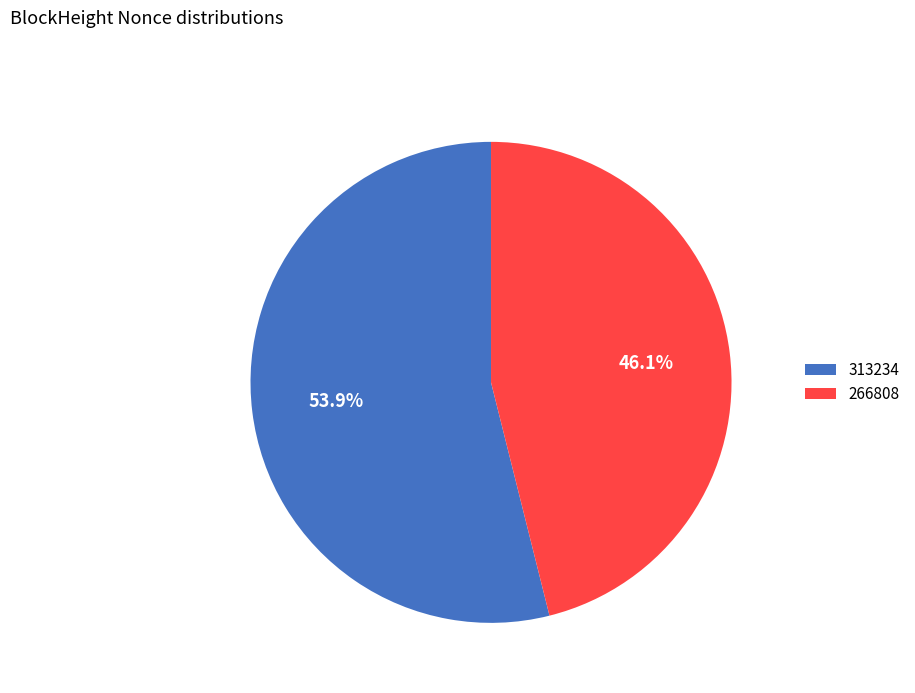

To the nearest percent, what is the difference between the largest and smallest slice percentages?

8%